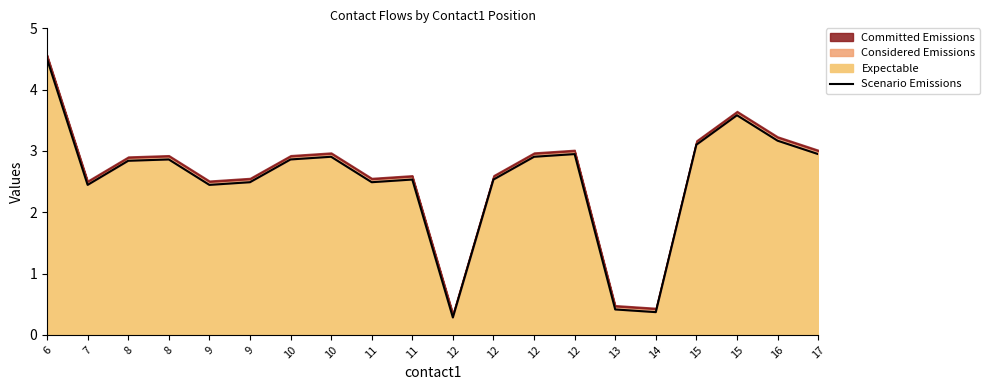

How many values are below 2?

3